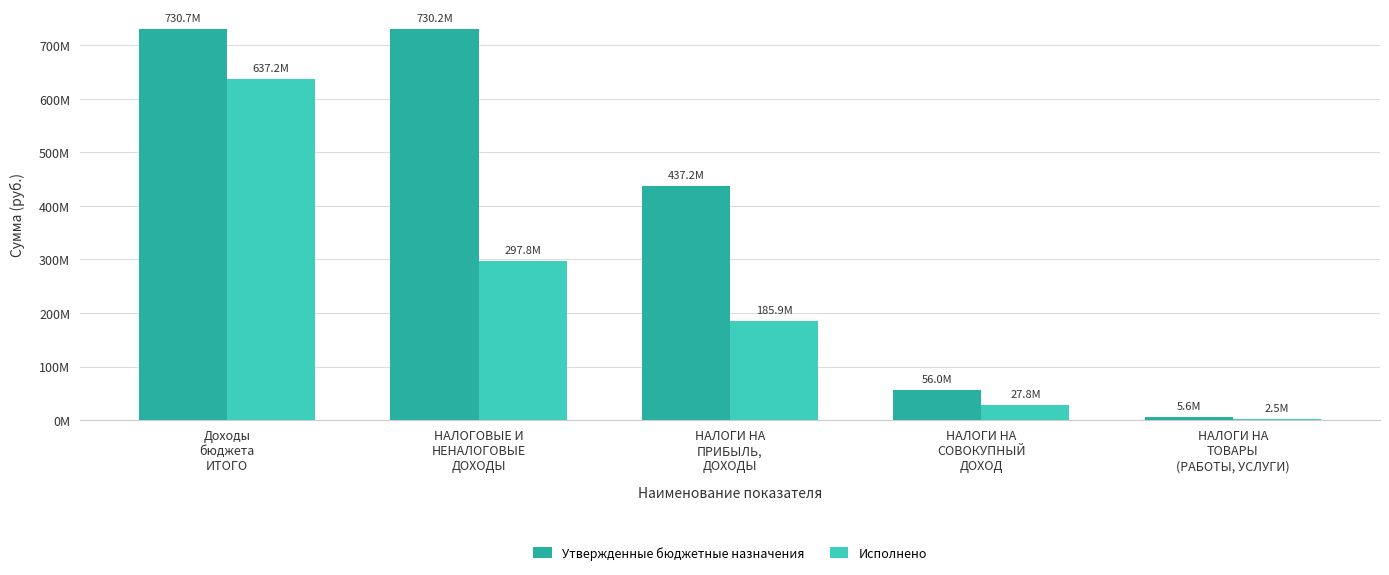

What is the spread (max minus min) of values at НАЛОГОВЫЕ И
НЕНАЛОГОВЫЕ
ДОХОДЫ?

432443179.1